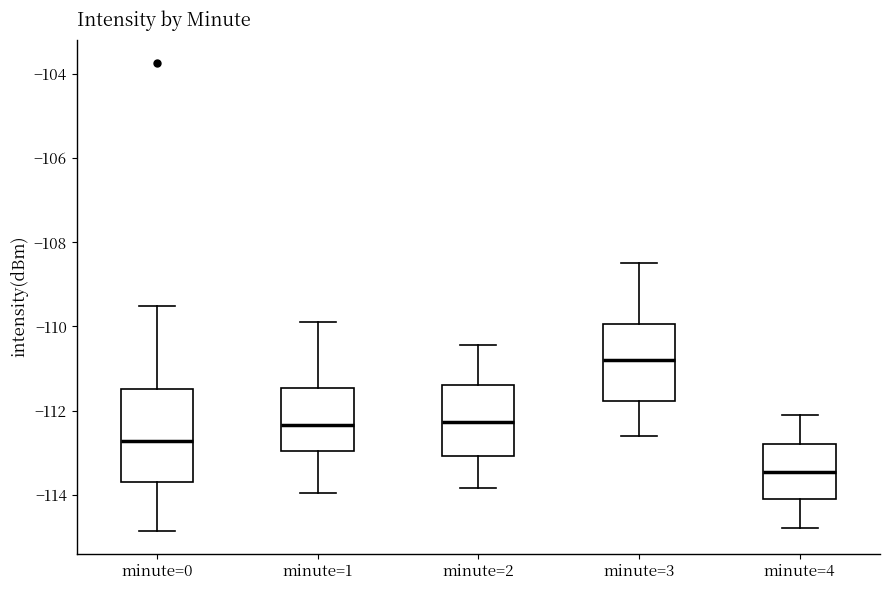

Comparing the boxes themselves (not the whiskers), which one is the tallest?

minute=0